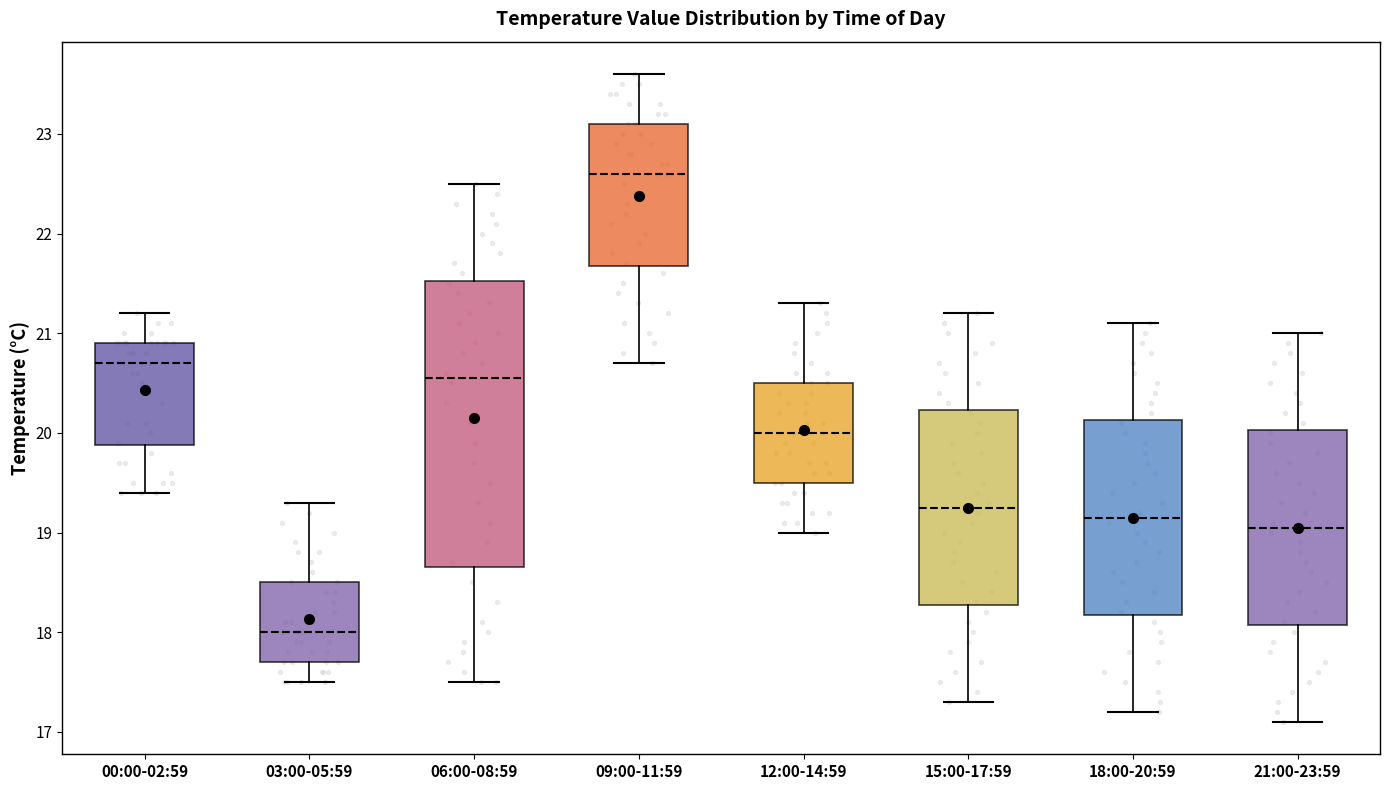

Where is the lower edge of the box for 03:00-05:59 on the y-axis? The values are not printed on the chart, so give them approximately, as read against the axis.

17.7